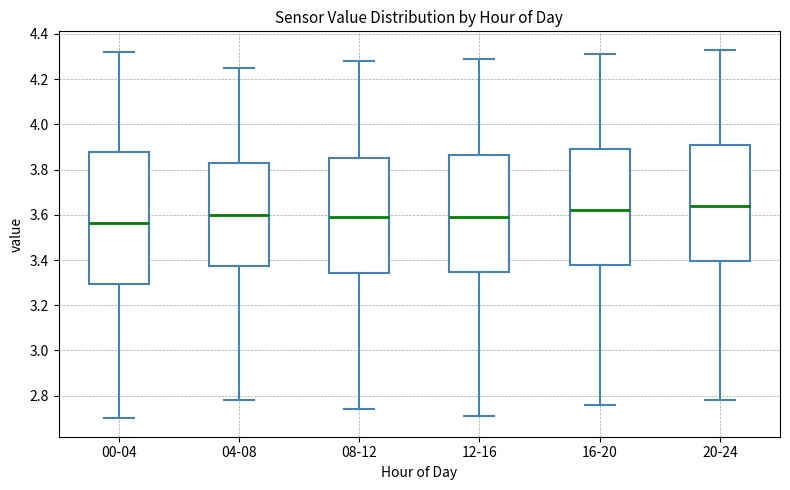

Reading left to right, read every box against the y-axis: the position of its median line, the range the box covers, and the ends of its whiskers. The values are not printed on the chart, so give them approximately, as read against the axis.

00-04: median 3.56, box 3.30 to 3.88, whiskers 2.70 to 4.32
04-08: median 3.60, box 3.38 to 3.82, whiskers 2.78 to 4.26
08-12: median 3.60, box 3.34 to 3.86, whiskers 2.74 to 4.28
12-16: median 3.60, box 3.34 to 3.86, whiskers 2.72 to 4.30
16-20: median 3.62, box 3.38 to 3.90, whiskers 2.76 to 4.32
20-24: median 3.64, box 3.40 to 3.92, whiskers 2.78 to 4.34